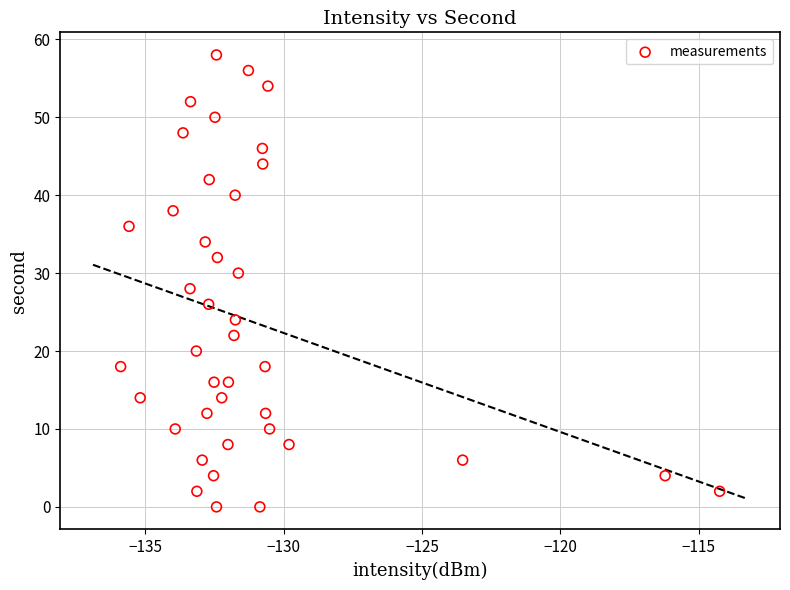

What is the range of Y values (max minus min)?

58